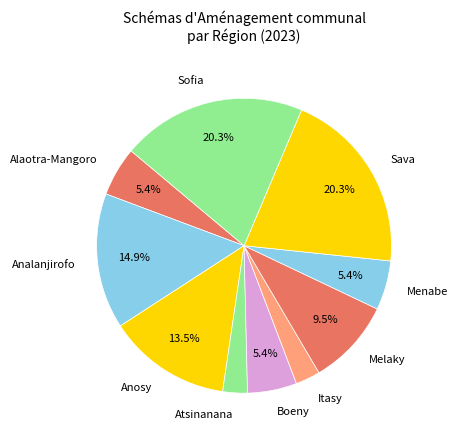

How many segments does this pie chart have?

10